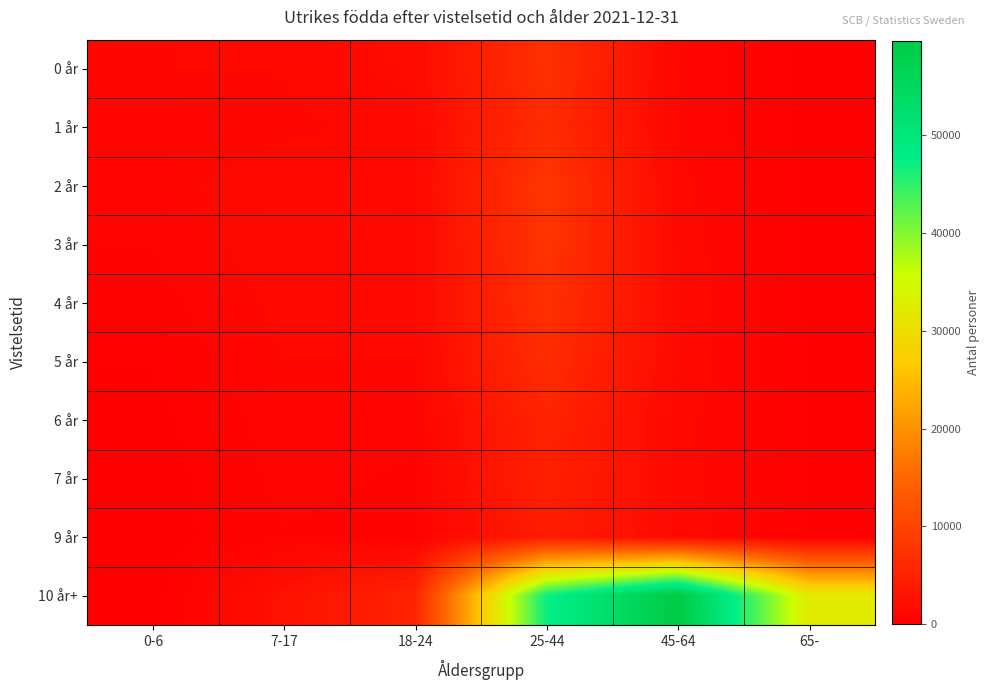

Reading left to right, list all the values displayed in this chart.

0 år: 0-6=1161	7-17=1184	18-24=1830	25-44=7185	45-64=1019	65-=108
1 år: 0-6=821	7-17=1040	18-24=1338	25-44=6493	45-64=1040	65-=140
2 år: 0-6=953	7-17=1492	18-24=1451	25-44=7962	45-64=1310	65-=125
3 år: 0-6=712	7-17=1493	18-24=1298	25-44=7744	45-64=1413	65-=157
4 år: 0-6=509	7-17=1304	18-24=1441	25-44=7089	45-64=1539	65-=158
5 år: 0-6=262	7-17=1161	18-24=1132	25-44=6648	45-64=1507	65-=226
6 år: 0-6=87	7-17=916	18-24=786	25-44=5249	45-64=1316	65-=225
7 år: 0-6=0	7-17=820	18-24=643	25-44=4812	45-64=1355	65-=214
9 år: 0-6=0	7-17=672	18-24=544	25-44=4197	45-64=1520	65-=230
10 år+: 0-6=0	7-17=2561	18-24=5308	25-44=47166	45-64=59698	65-=32243